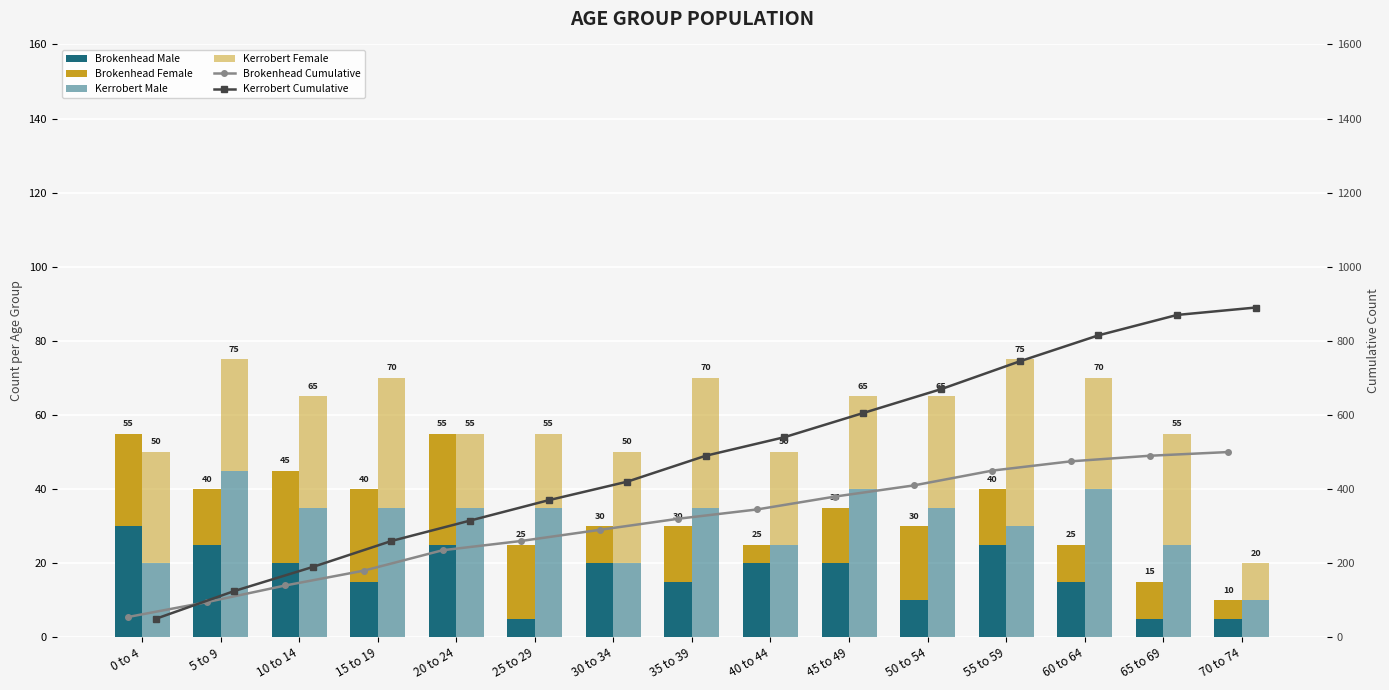

At which label is Brokenhead Male closest to 17?

15 to 19